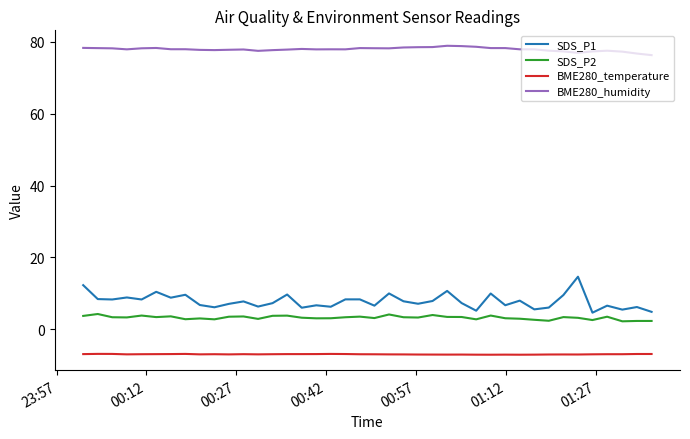

What is the highest value of the BME280_temperature series?

-6.8